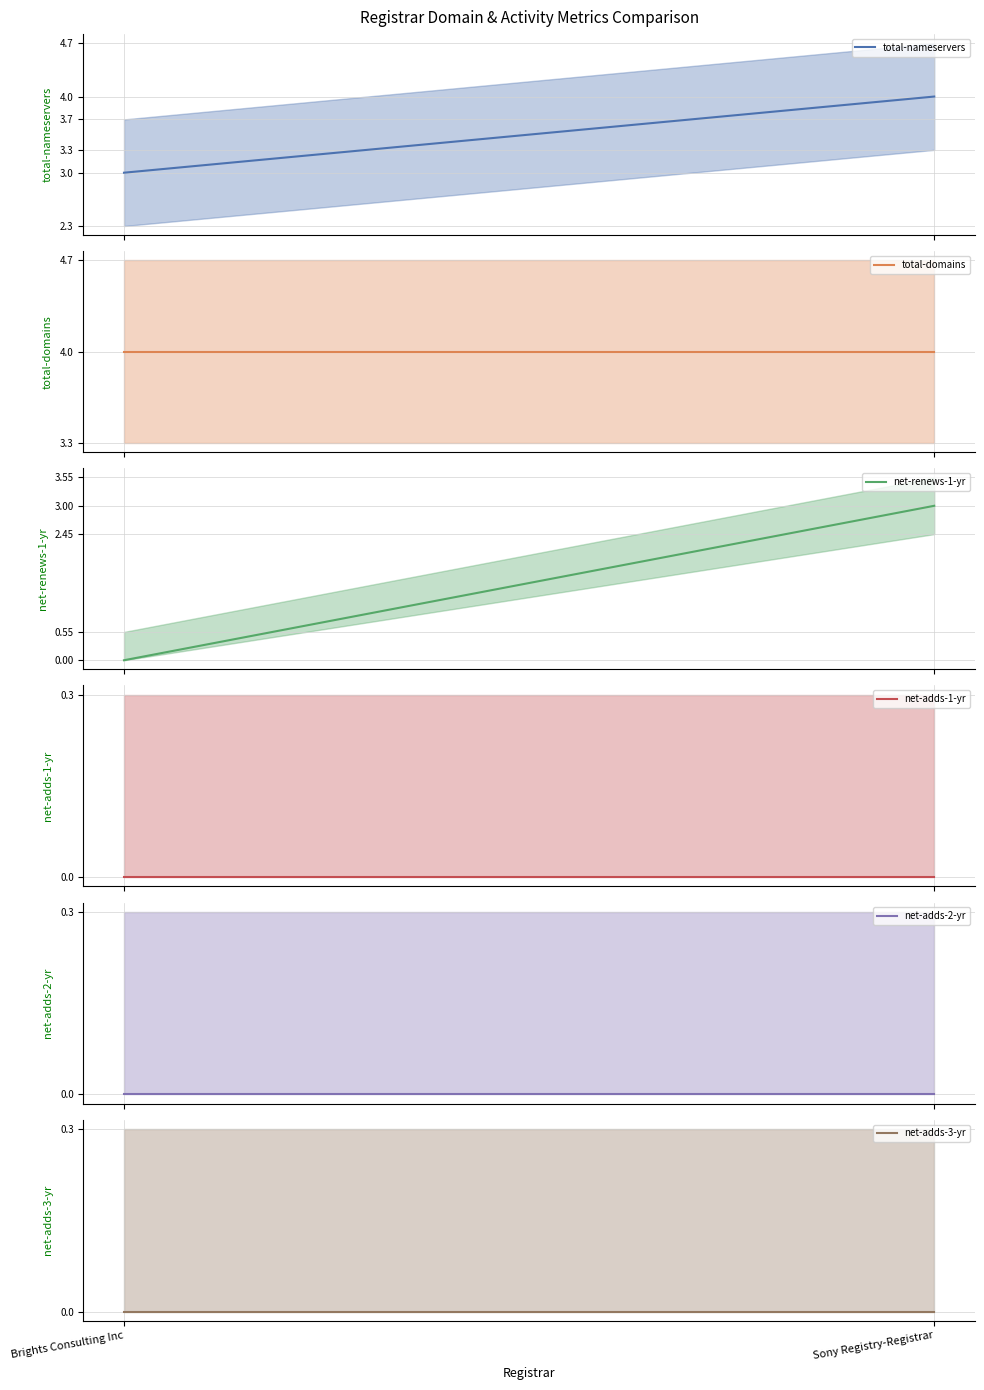

Reading left to right, extract all data points from this chart.

total-nameservers (mean): 3	4
total-domains (mean): 4	4
net-renews-1-yr (mean): 0	3
net-adds-1-yr (mean): 0	0
net-adds-2-yr (mean): 0	0
net-adds-3-yr (mean): 0	0